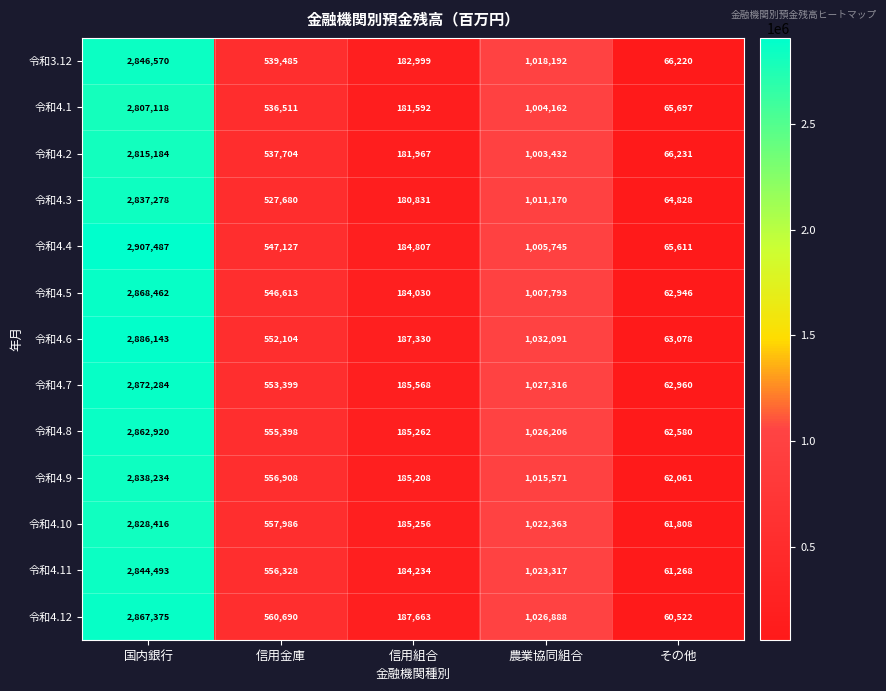

Count the number of data series in this chart.

13